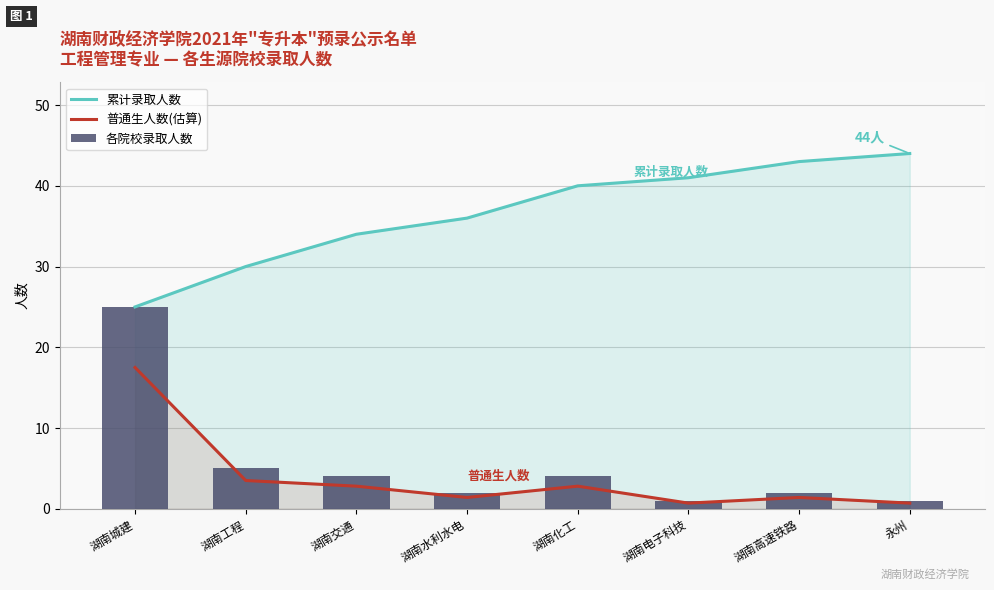

What is the sum of all 各院校录取人数 values?

44.0